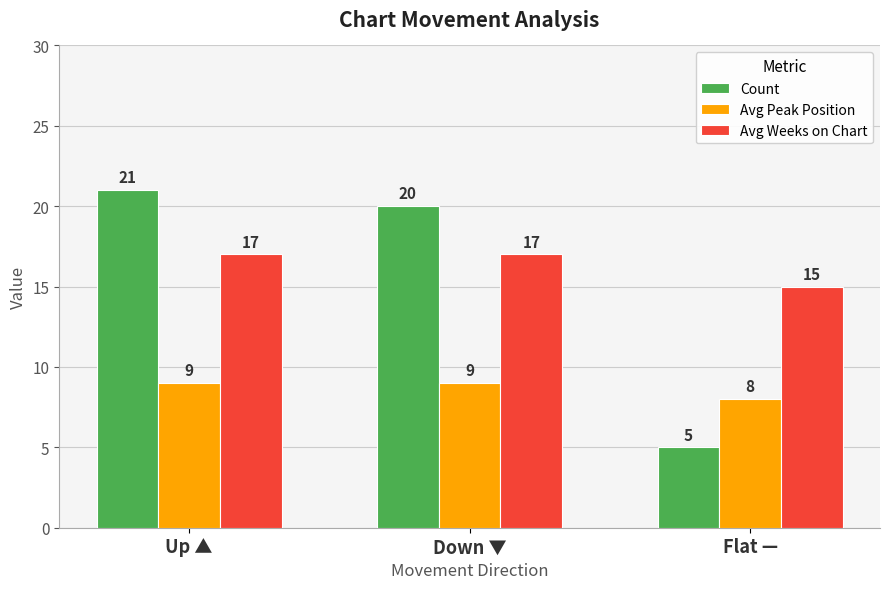

How many bars are there in total?

9